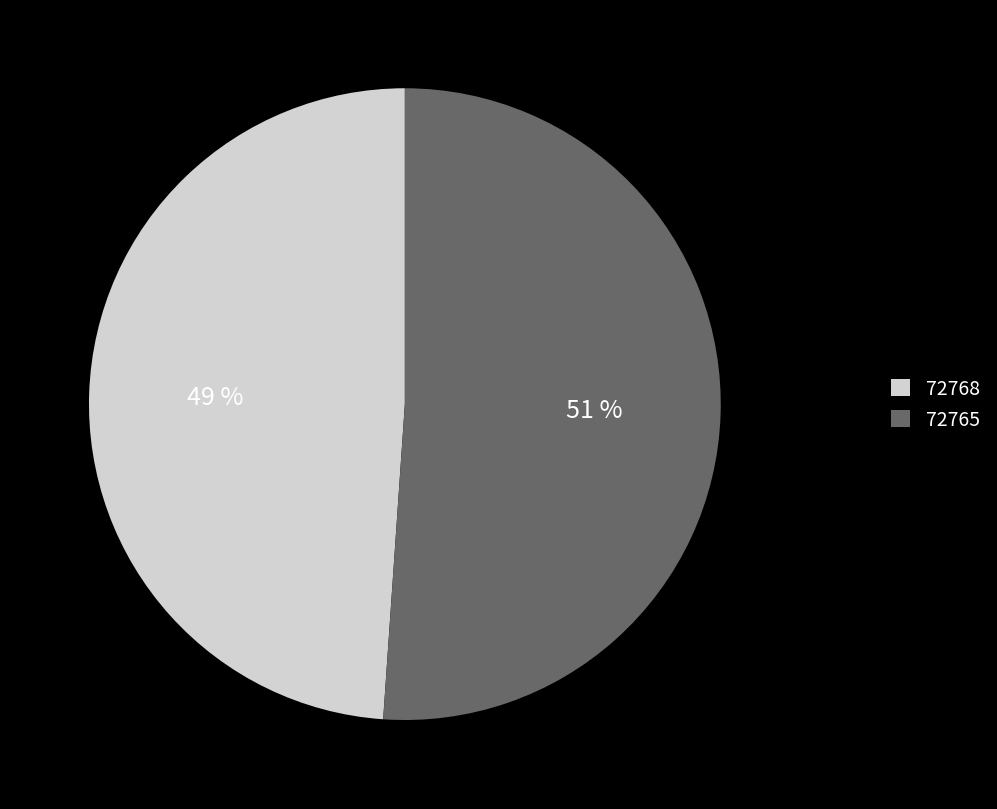

Is it true that 72765 is 51% of the pie?

True